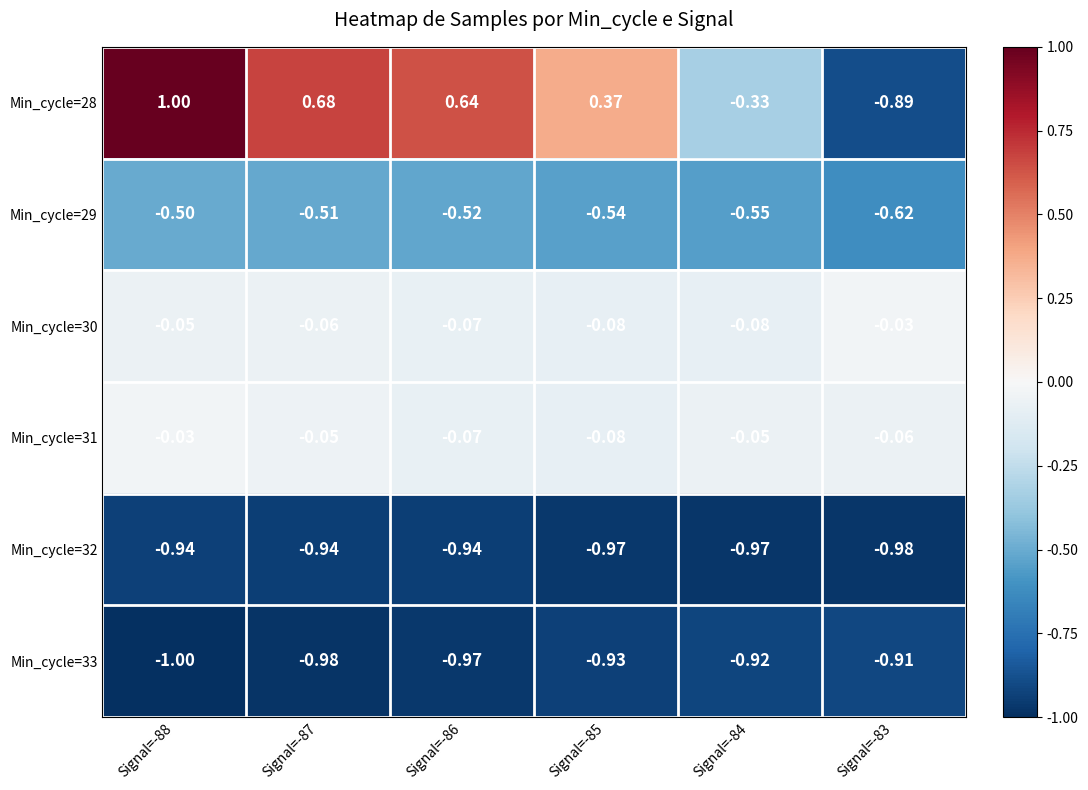

Is the value of Min_cycle=28 at Signal=-87 greater than the value of Min_cycle=30 at Signal=-85?

Yes